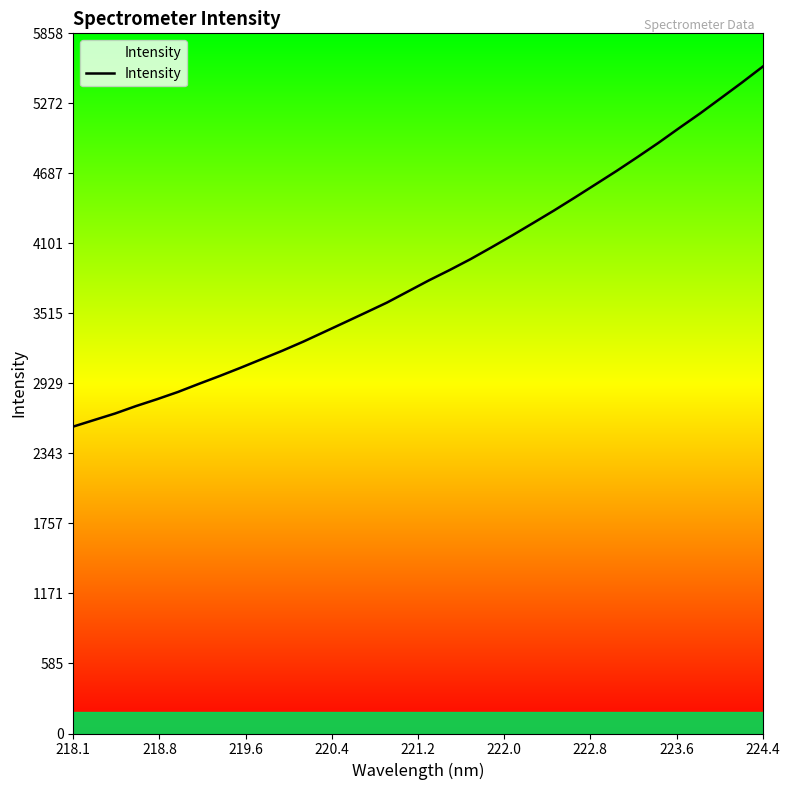

What is the smallest value displayed?

2568.3